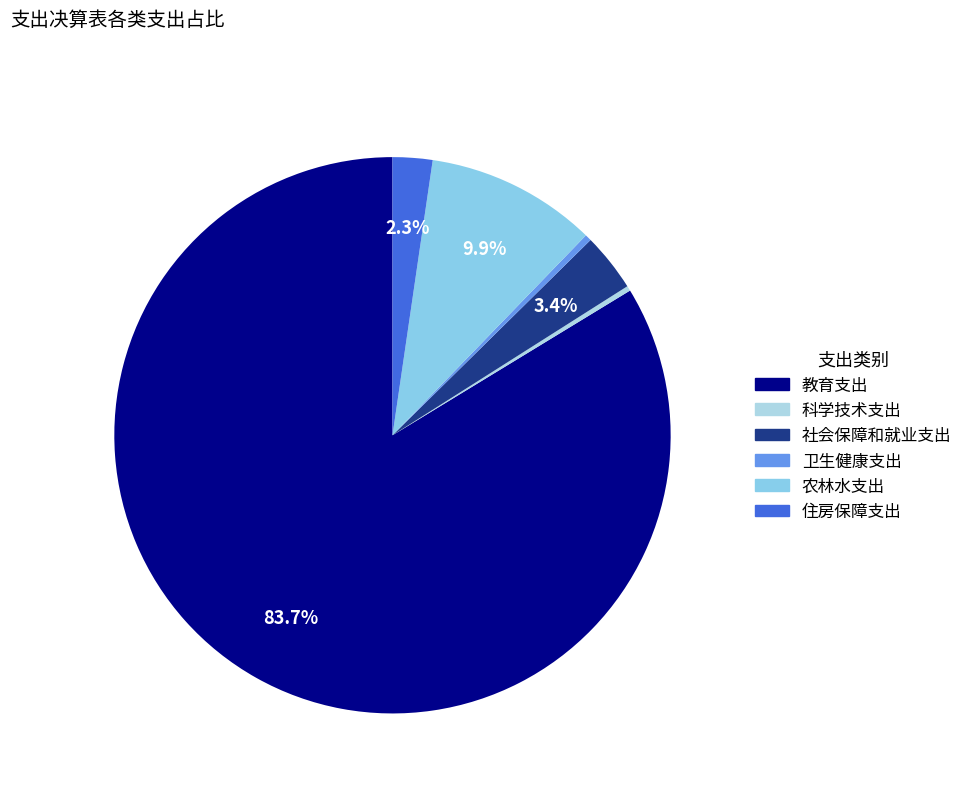

True or false: 卫生健康支出 accounts for 10% of the total.

False